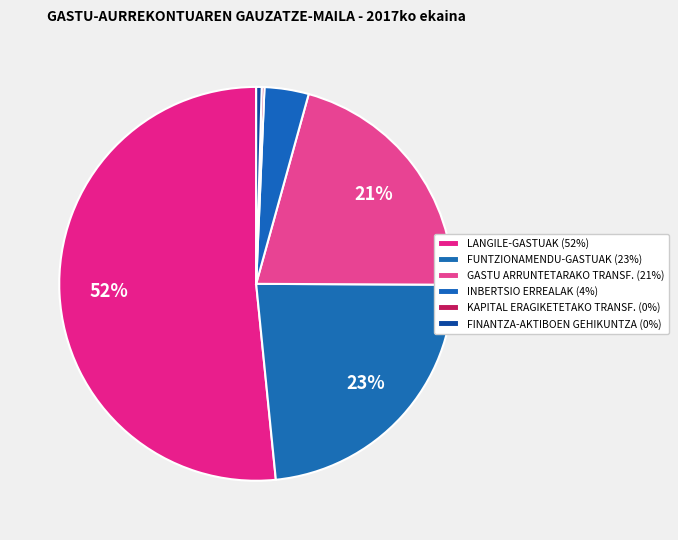

Rank the categories by value from highest to lowest.

LANGILE-GASTUAK, FUNTZIONAMENDU-GASTUAK, GASTU ARRUNTETARAKO TRANSF., INBERTSIO ERREALAK, FINANTZA-AKTIBOEN GEHIKUNTZA, KAPITAL ERAGIKETETAKO TRANSF.